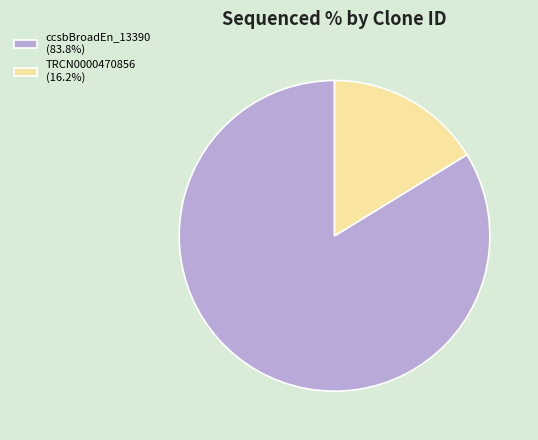

How many slices are in this pie chart?

2